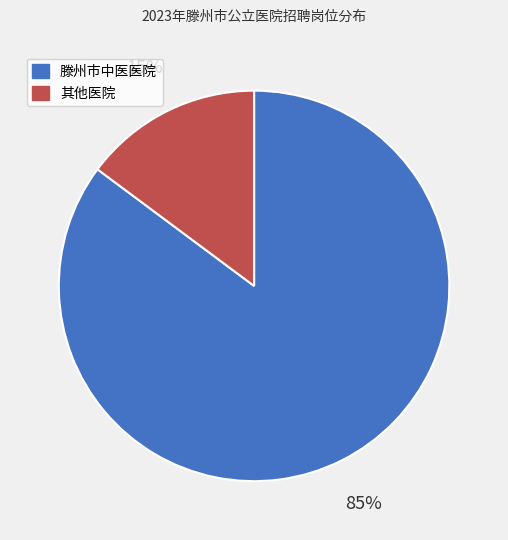

To the nearest percent, what percentage of the pie is 滕州市中医医院?

85%